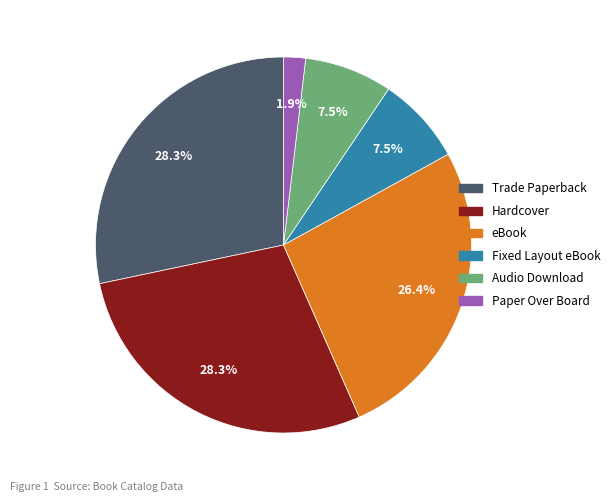

Which category has the smallest portion of the pie?

Paper Over Board